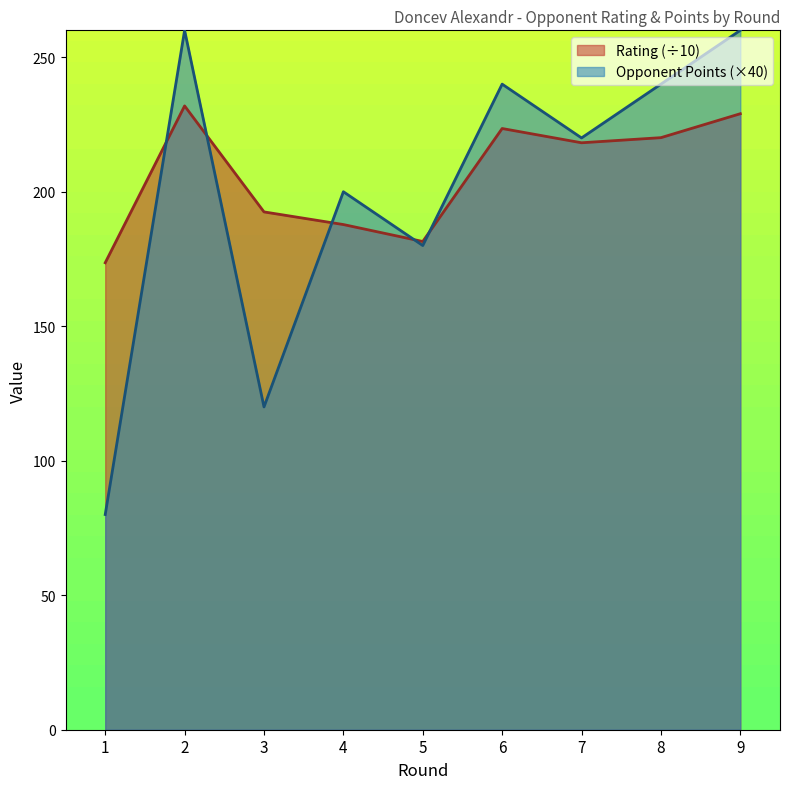

Between 2 and 3, which series saw the biggest shift?

Opponent Points (×40)